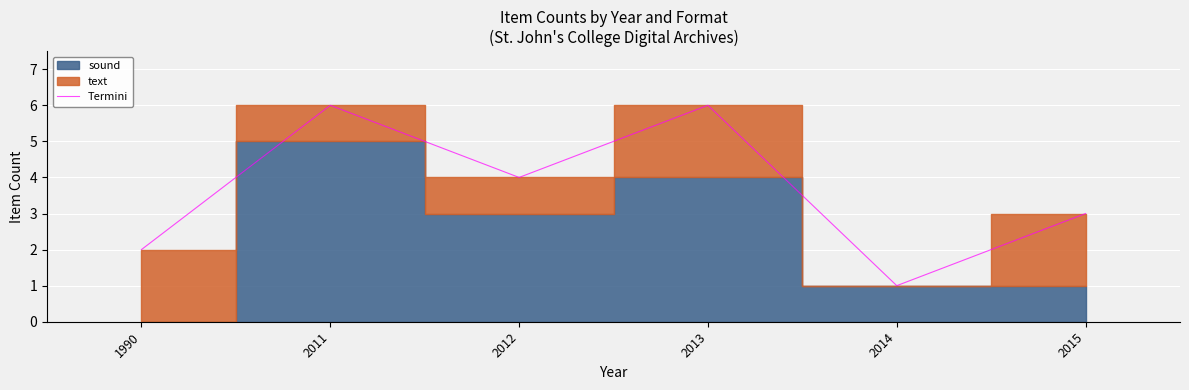

True or false: Termini has a value of 4 at 2012.

True